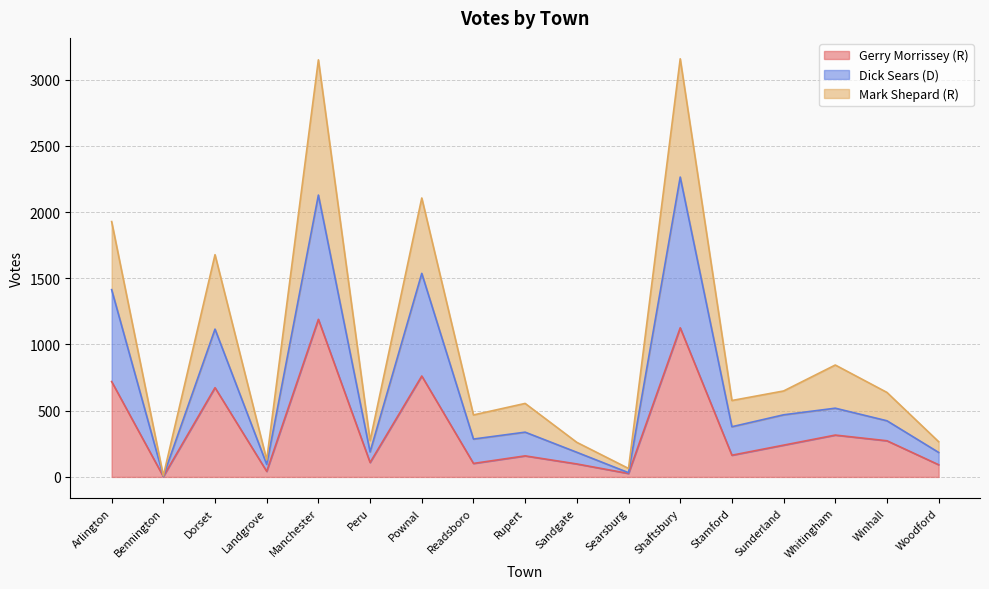

True or false: Mark Shepard (R) has more than 1 points higher than both neighbors.

True